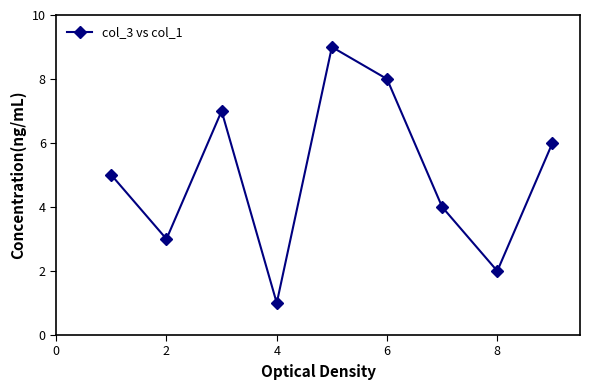

What is the average value?

5